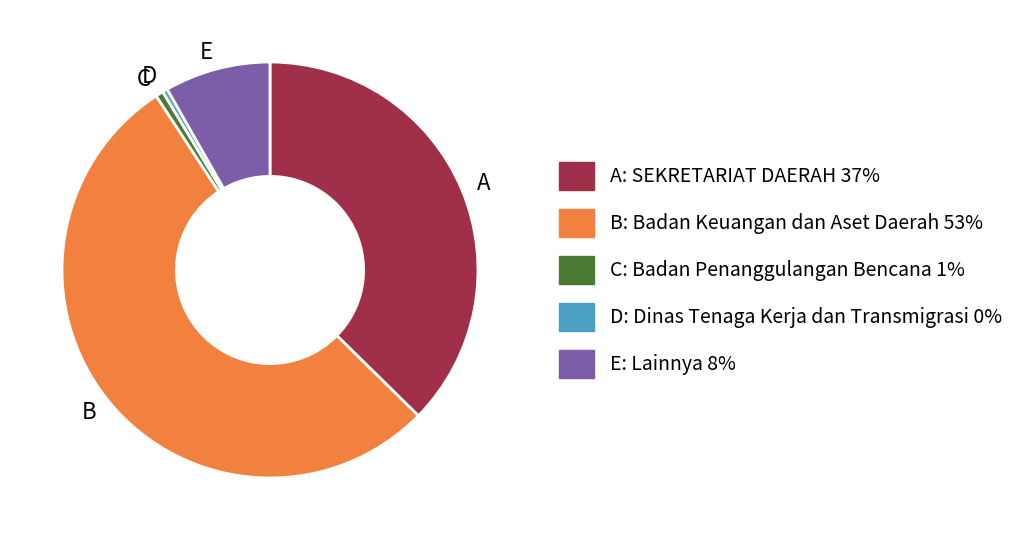

The C: Badan Penanggulangan Bencana 1% slice represents 11% of the pie. True or false?

False